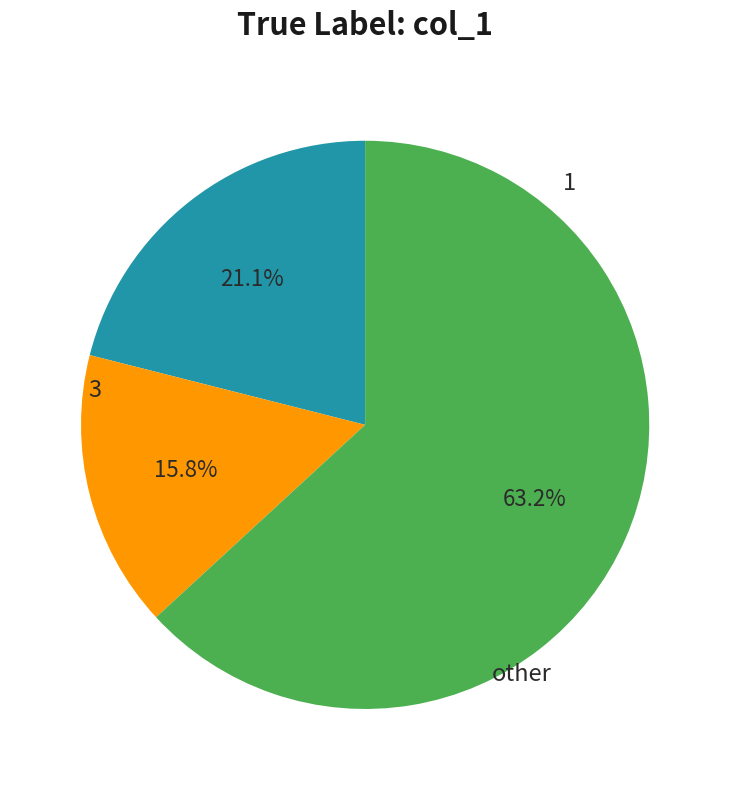

How many slices are in this pie chart?

3